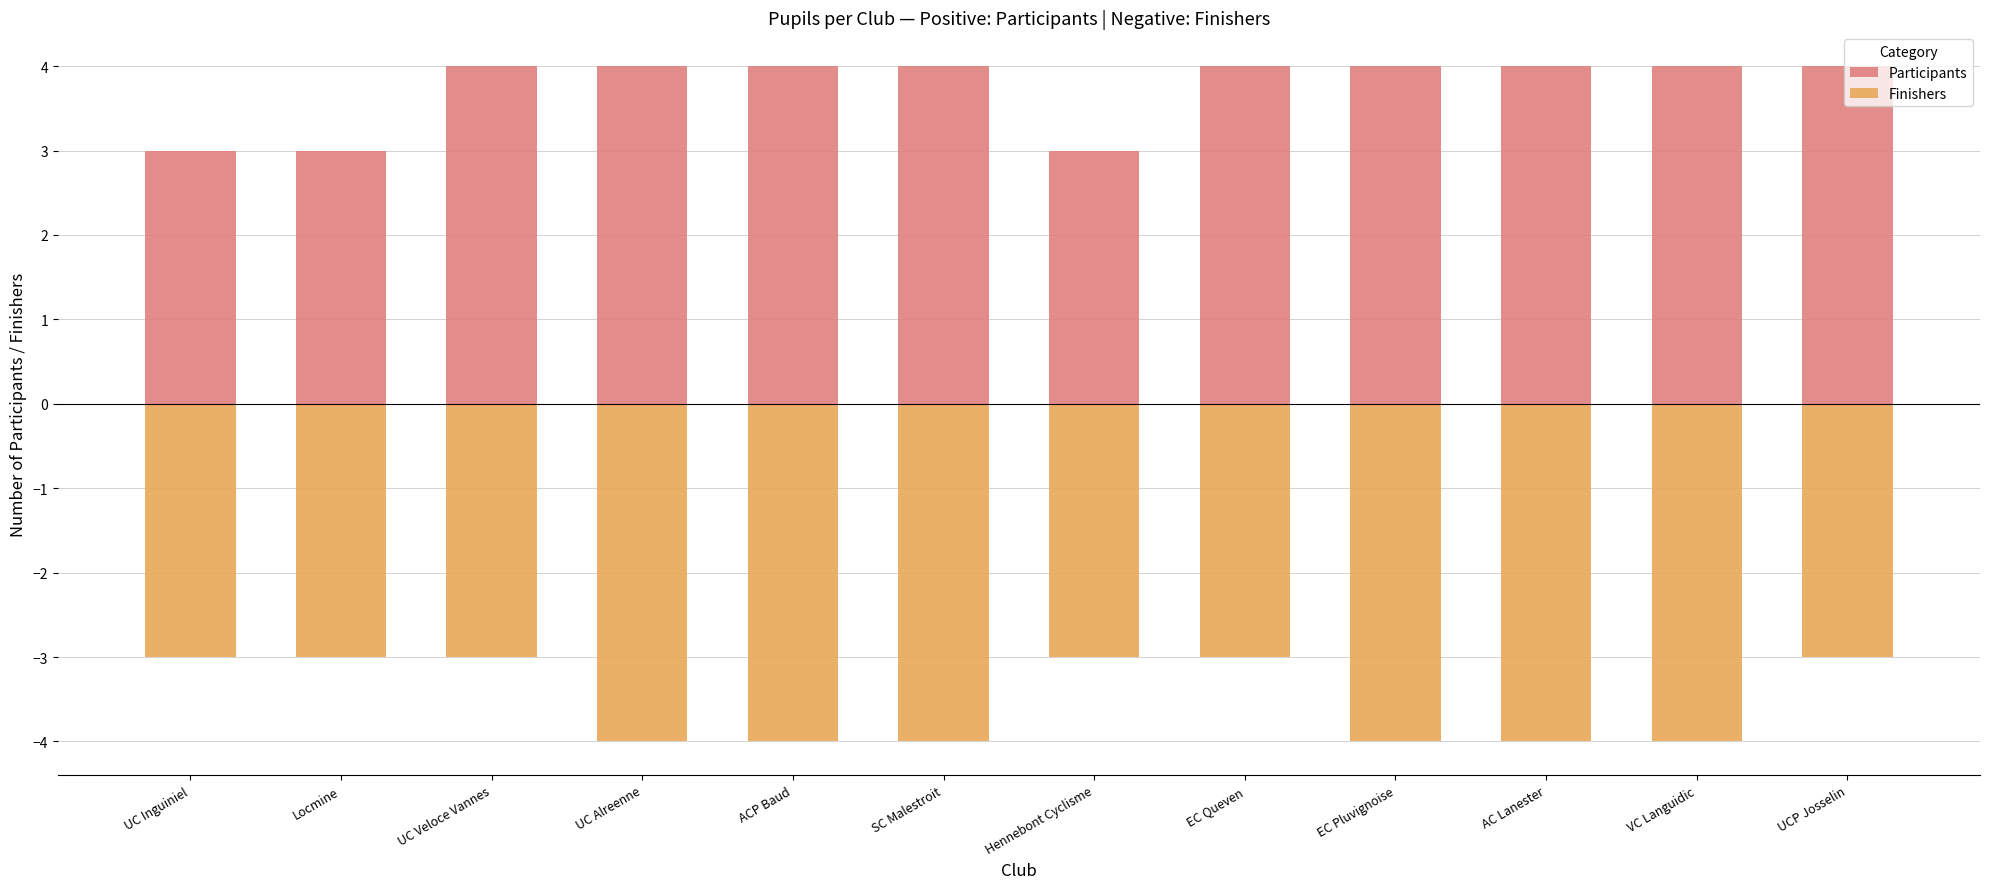

Is the value of Finishers at ACP Baud greater than the value of Participants at VC Languidic?

No